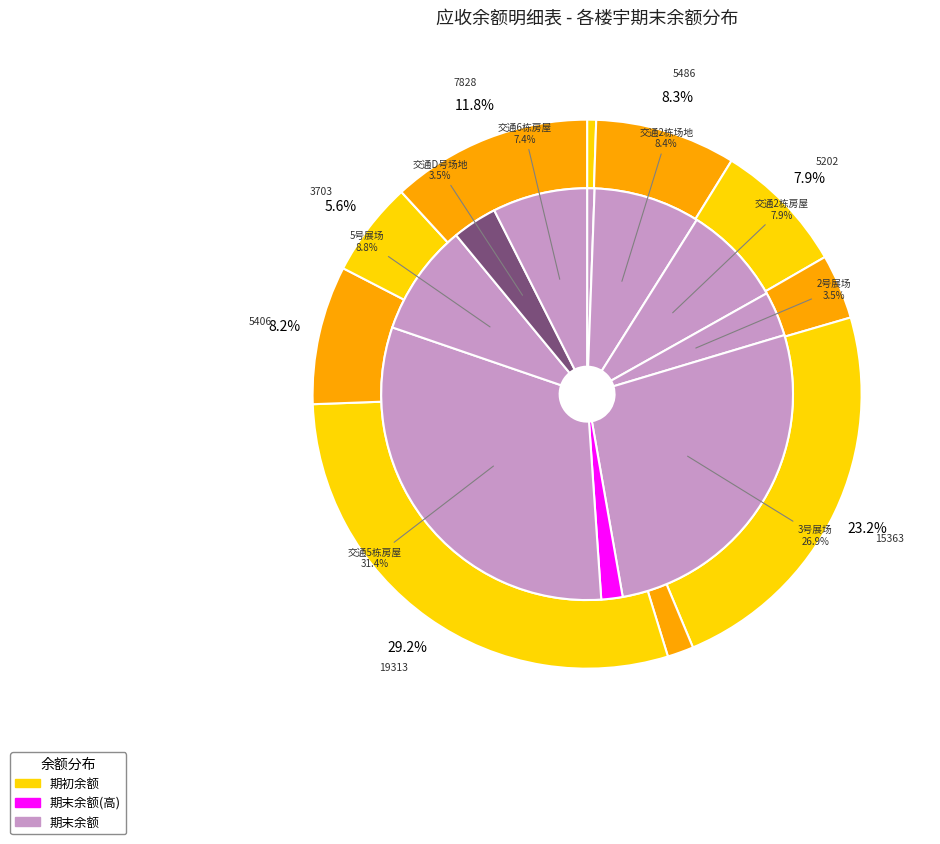

What is the spread (max minus min) of values at 交通D号场地?

1853.0